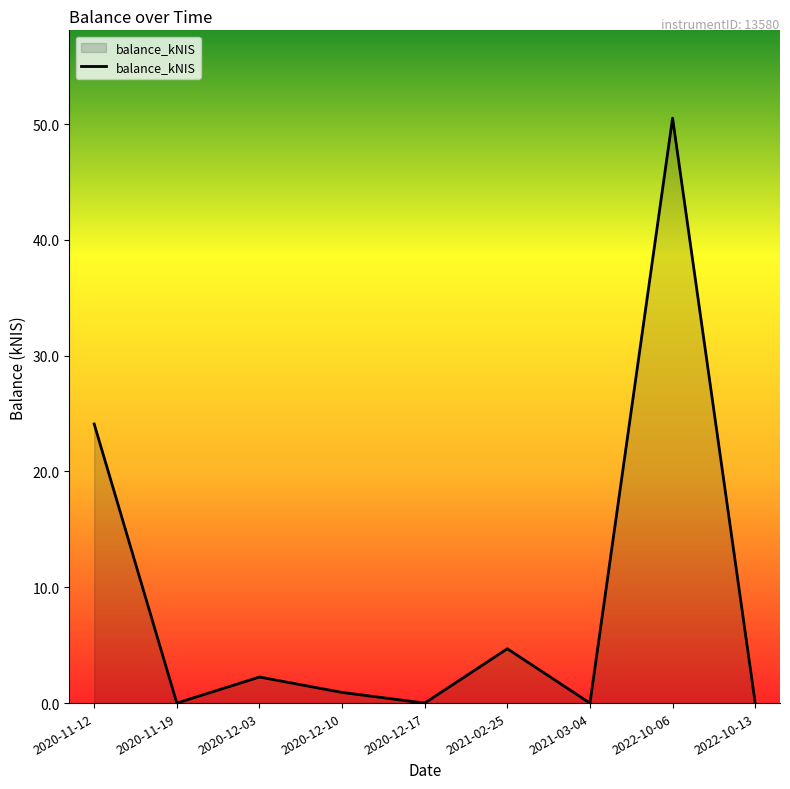

Which label corresponds to the largest value in the chart?

2022-10-06